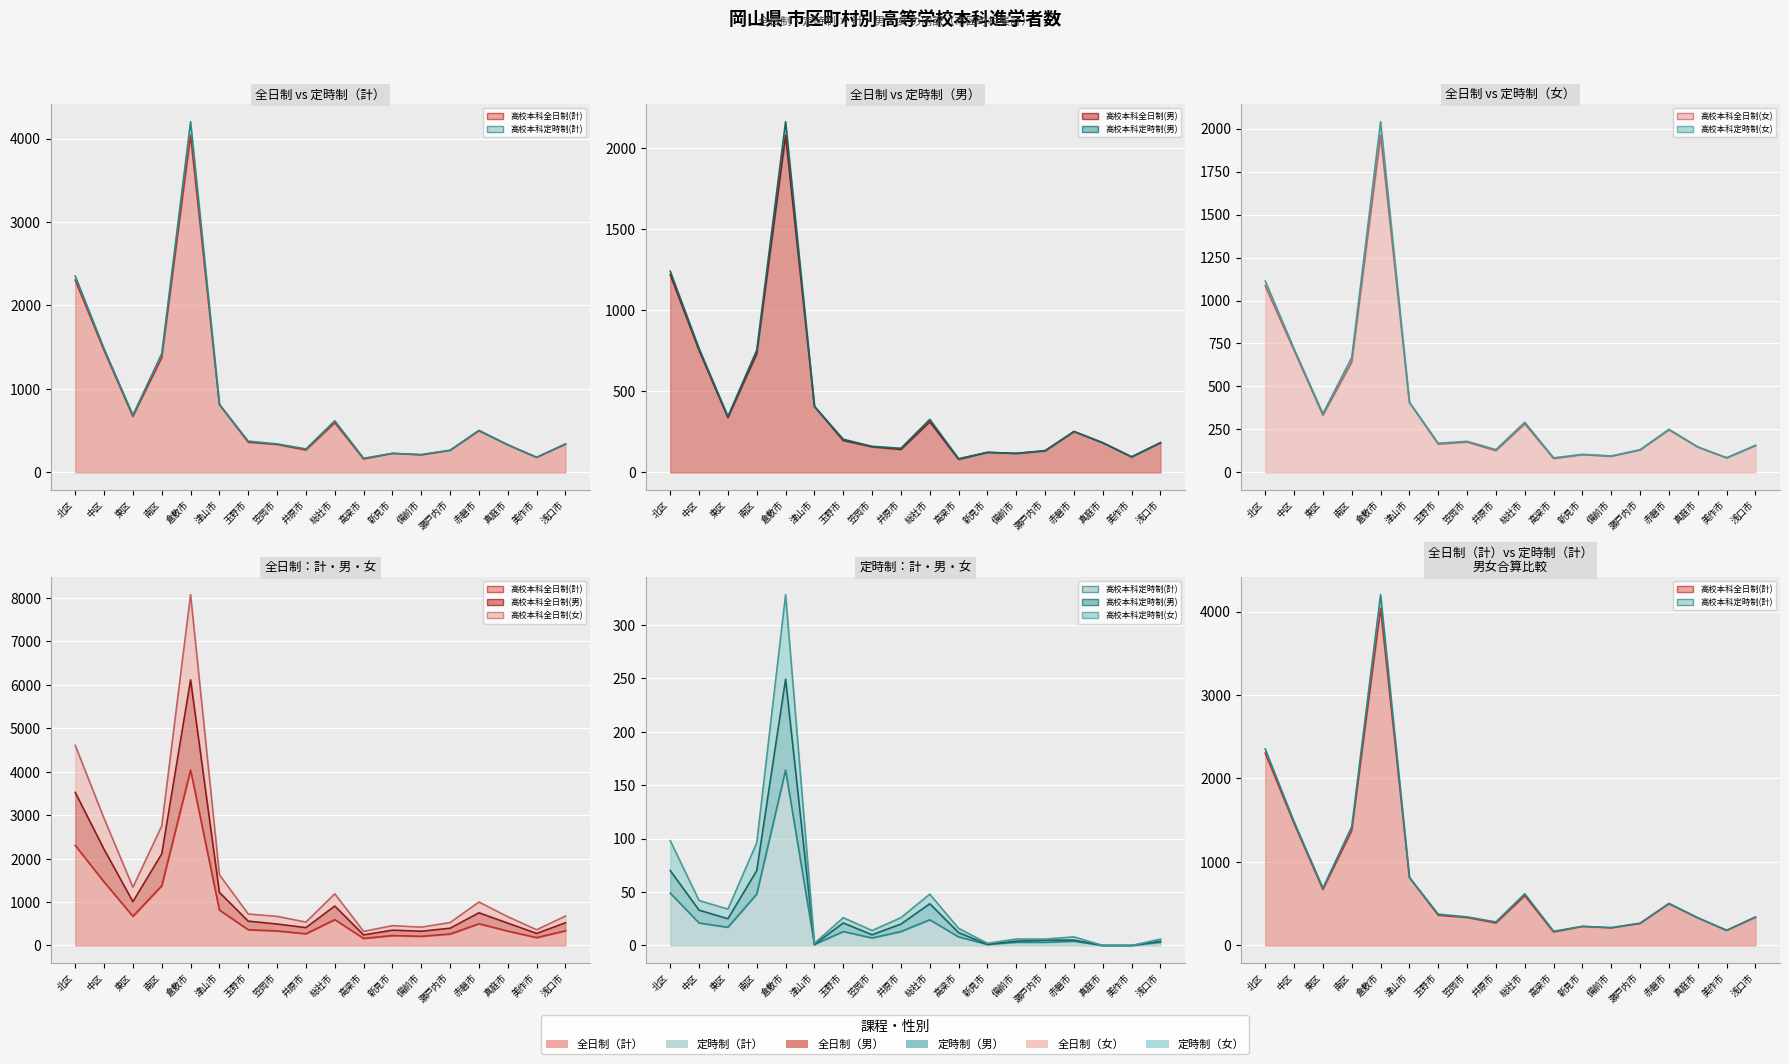

What is the minimum value for 高校本科全日制(女) (line)?

324